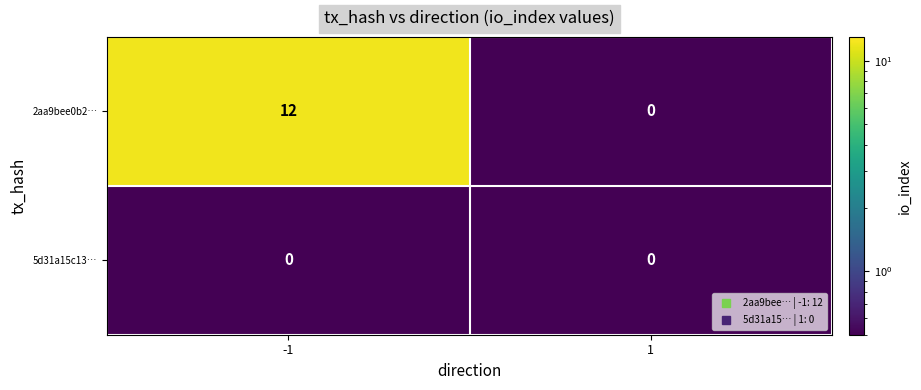

Reading right to left, what are all the values shown in this chart?

2aa9bee0b2…: 0	12
5d31a15c13…: 0	0